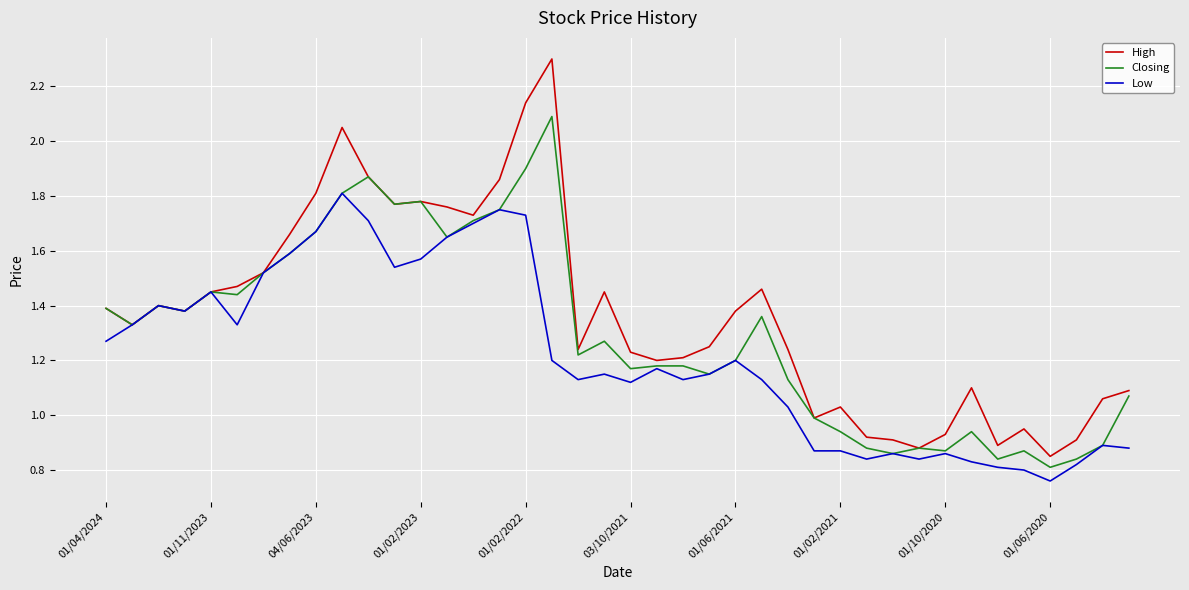

Rank the series by their average value, from highest to lowest.

High, Closing, Low